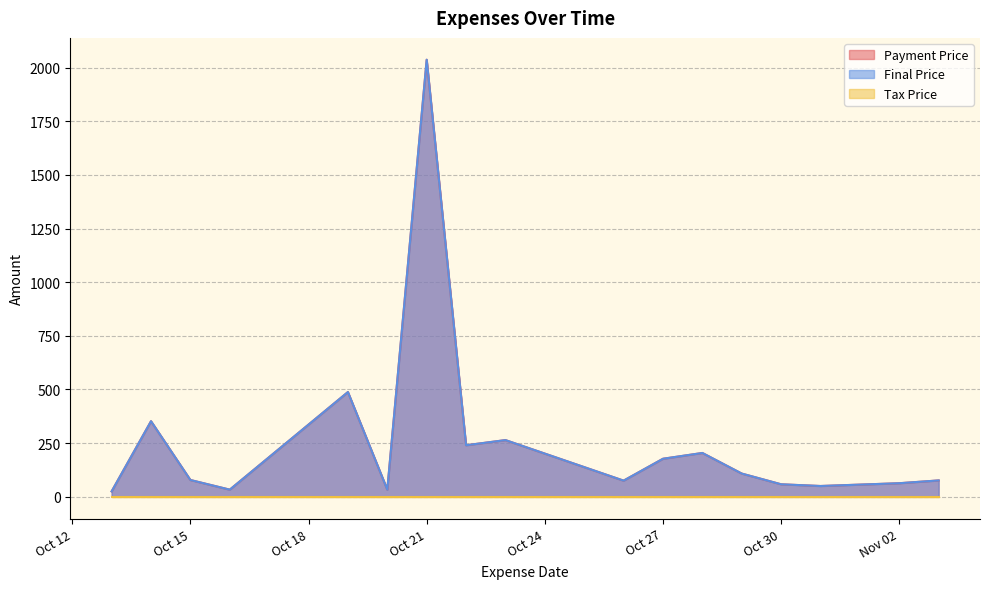

Which series has the widest spread of values?

Payment Price